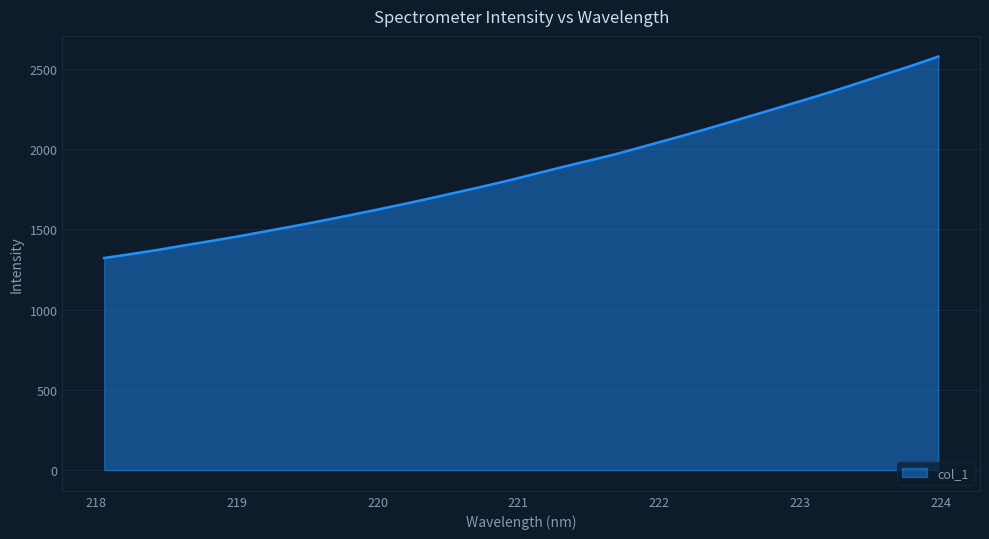

What is the maximum value shown in the chart?

2575.7